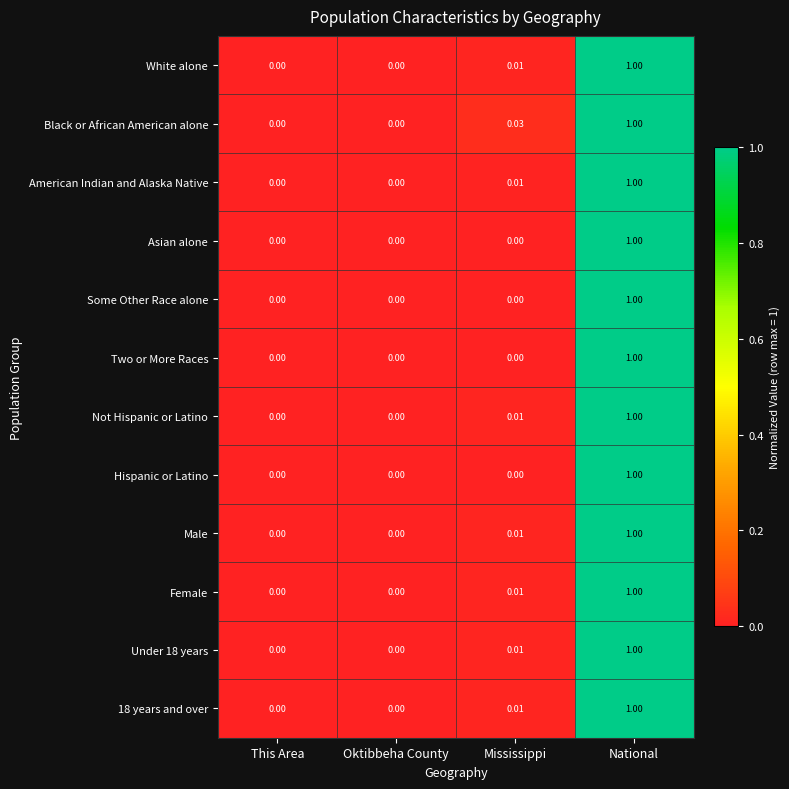

Is the value of Not Hispanic or Latino at National greater than the value of Some Other Race alone at Oktibbeha County?

Yes